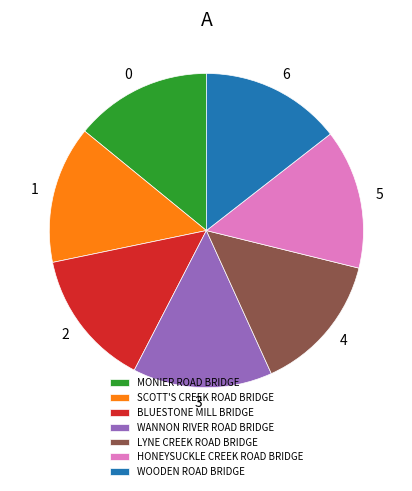

True or false: WANNON RIVER ROAD BRIDGE accounts for 14% of the total.

True